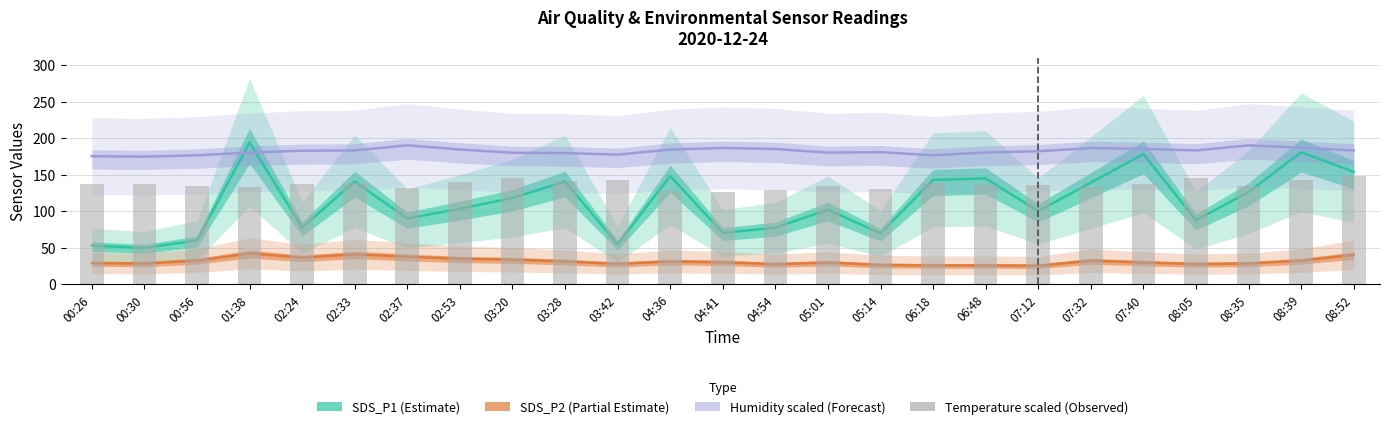

What is the difference between the highest and lowest values at 01:38?

151.8